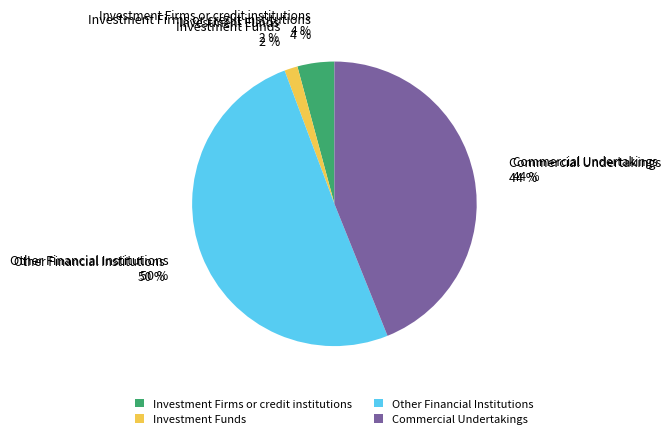

Is there a majority slice in this chart?

Yes